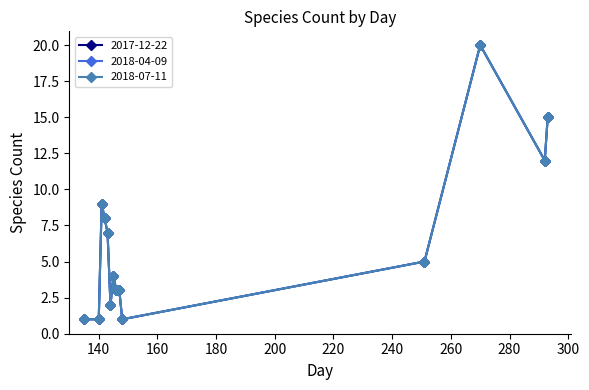

How many lines are shown in the chart?

3